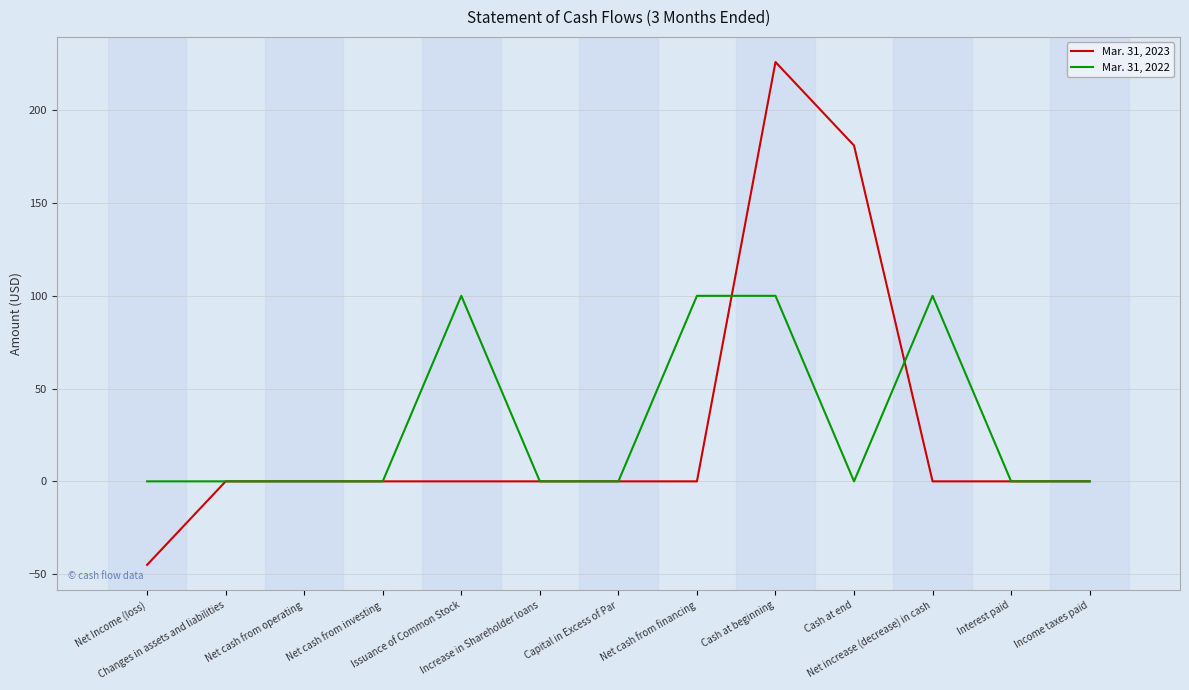

At how many categories does at least one series exceed 4?

5